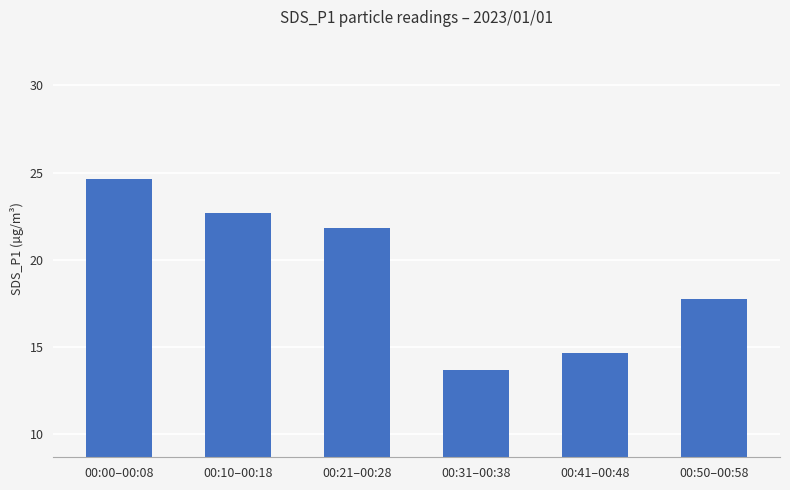

How many bars are there in total?

6